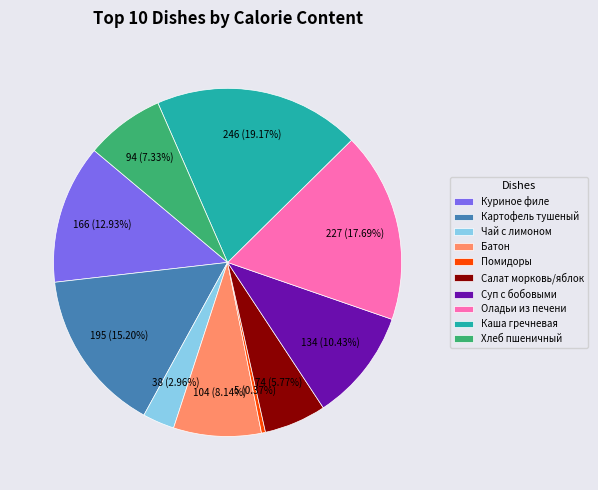

Count the number of slices in the pie.

10